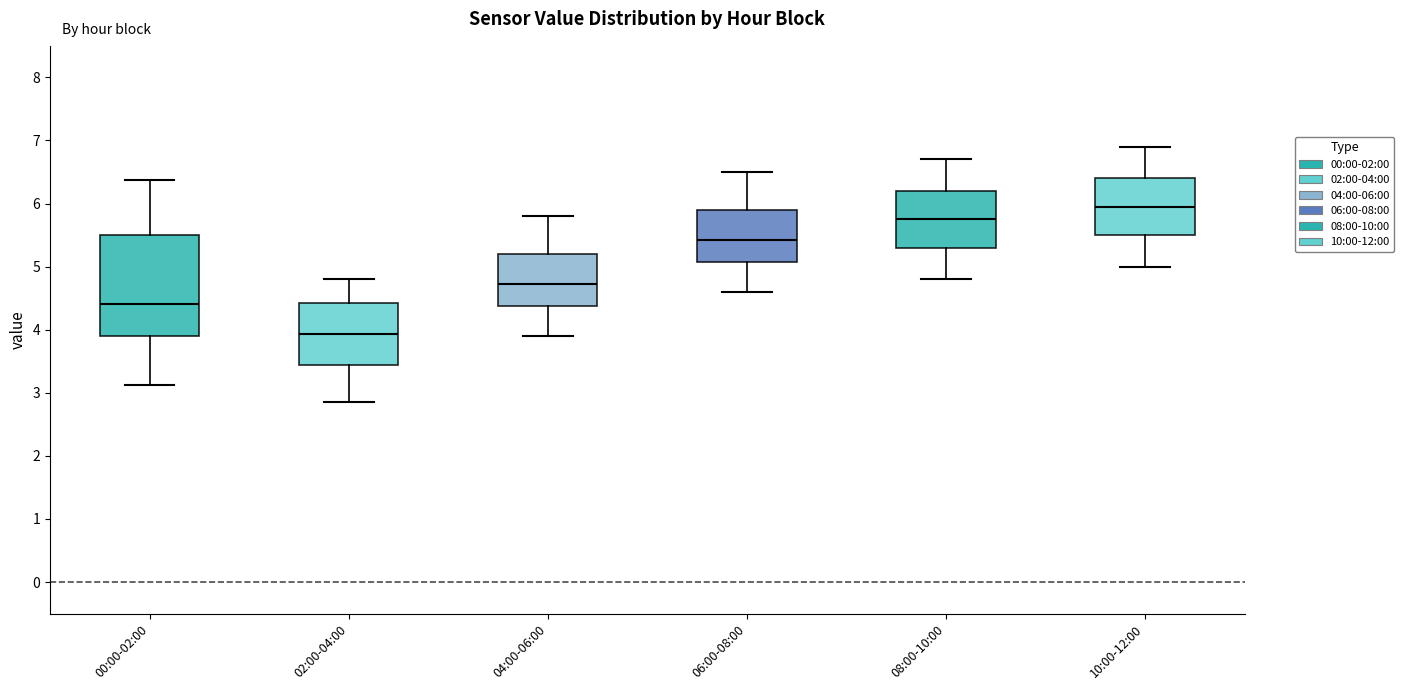

Where does the median line of the box for 04:00-06:00 sit on the y-axis? The values are not printed on the chart, so give them approximately, as read against the axis.

4.7